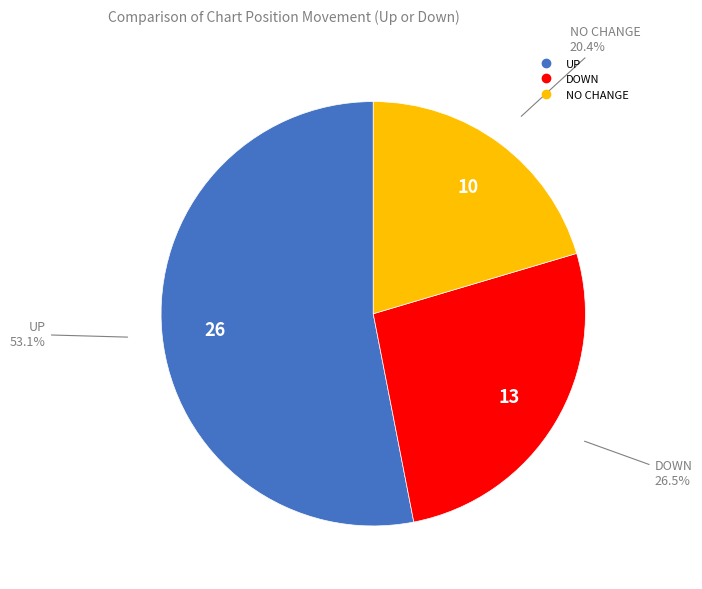

Does any single category account for the majority?

Yes